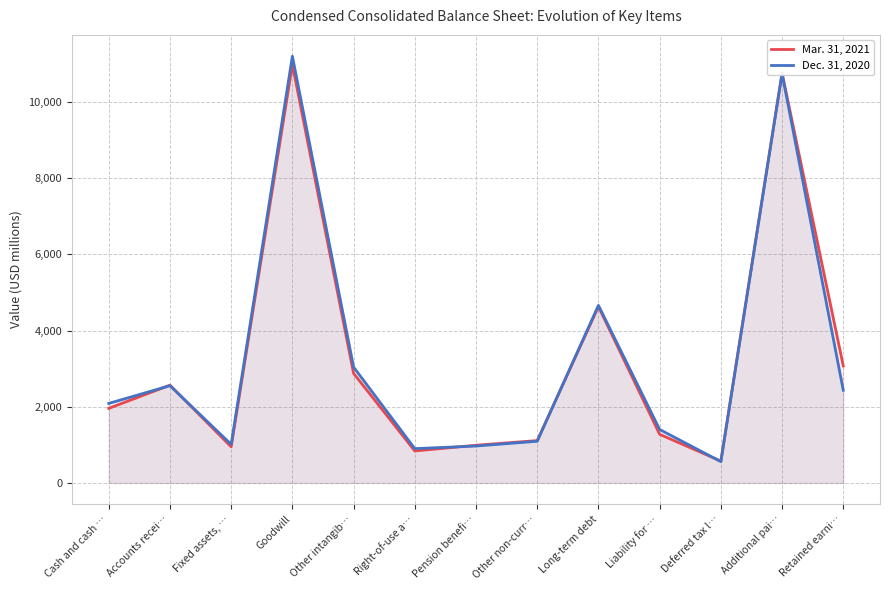

What is the minimum value for Dec. 31, 2020?

561